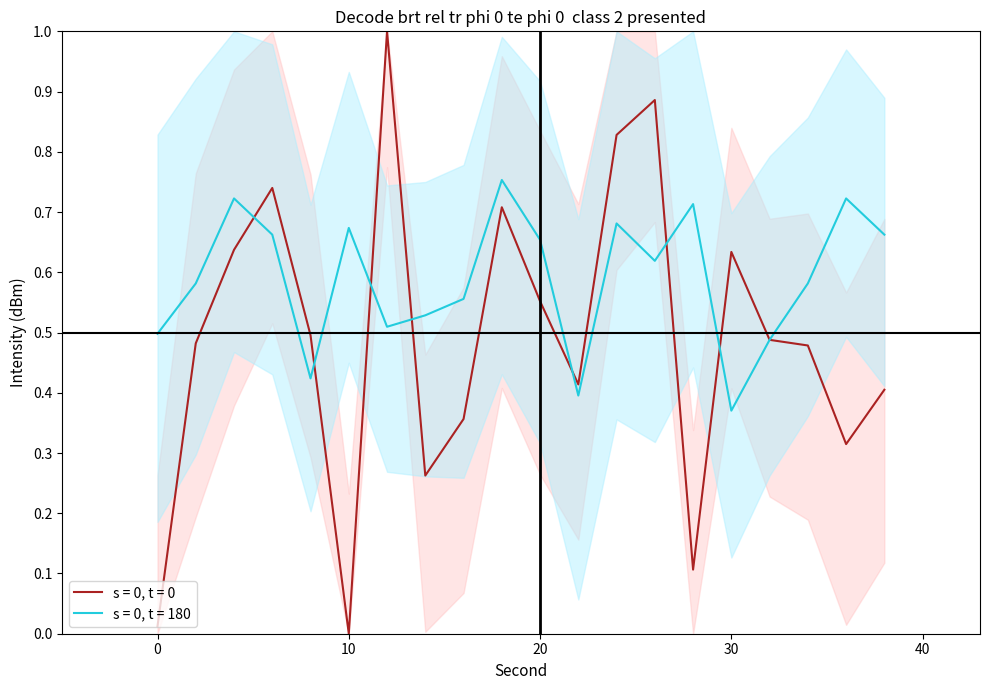

True or false: s = 0, t = 180 and s = 0, t = 0 intersect in this chart.

True